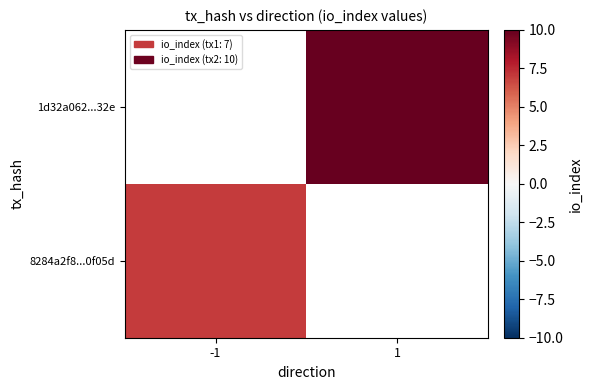

The 8284a2f8...0f05d series shows 7.0 at -1. True or false?

True